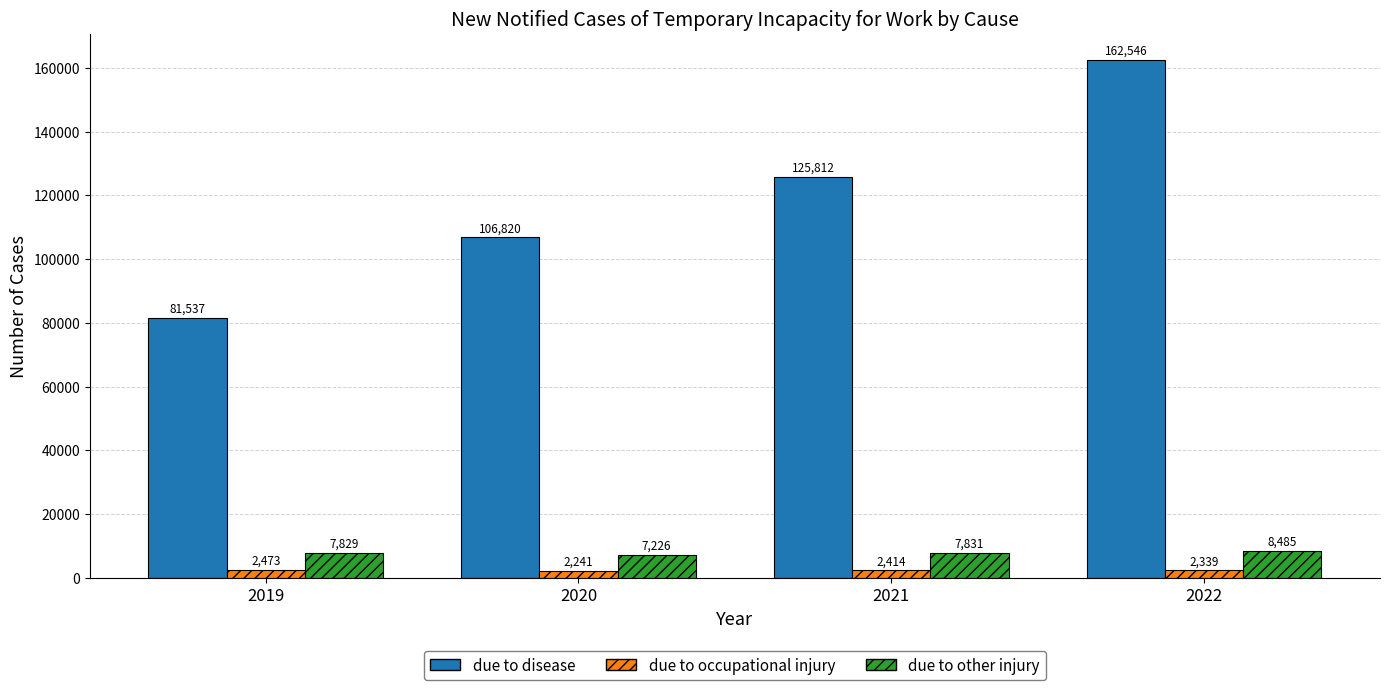

What is the greatest value displayed?

162546